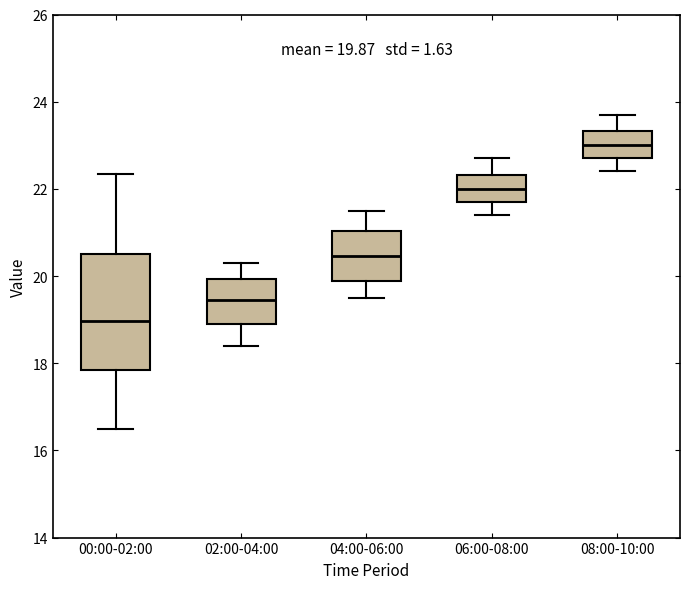

Which box has the lowest median line?

00:00-02:00